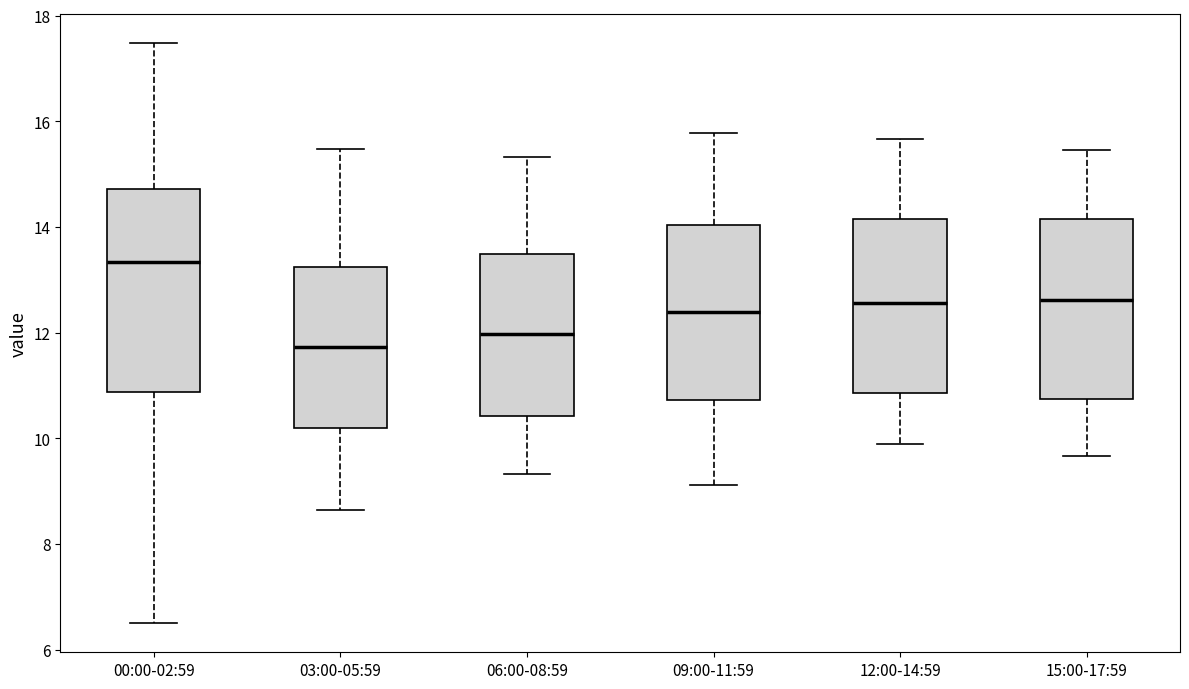

Which box's median line is the lowest?

03:00-05:59